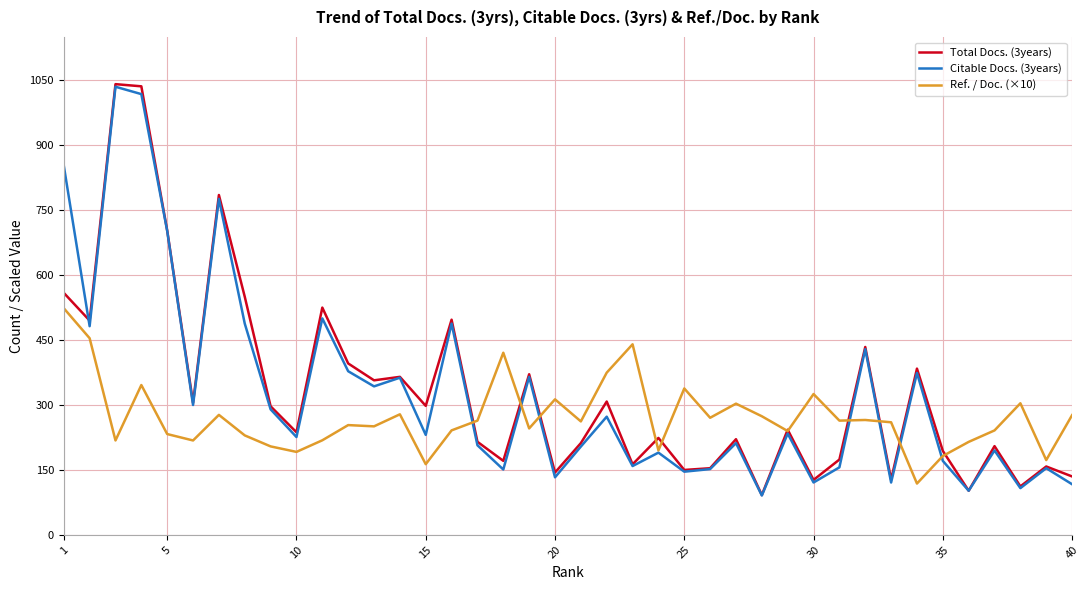

At how many categories does at least one series exceed 542?

6